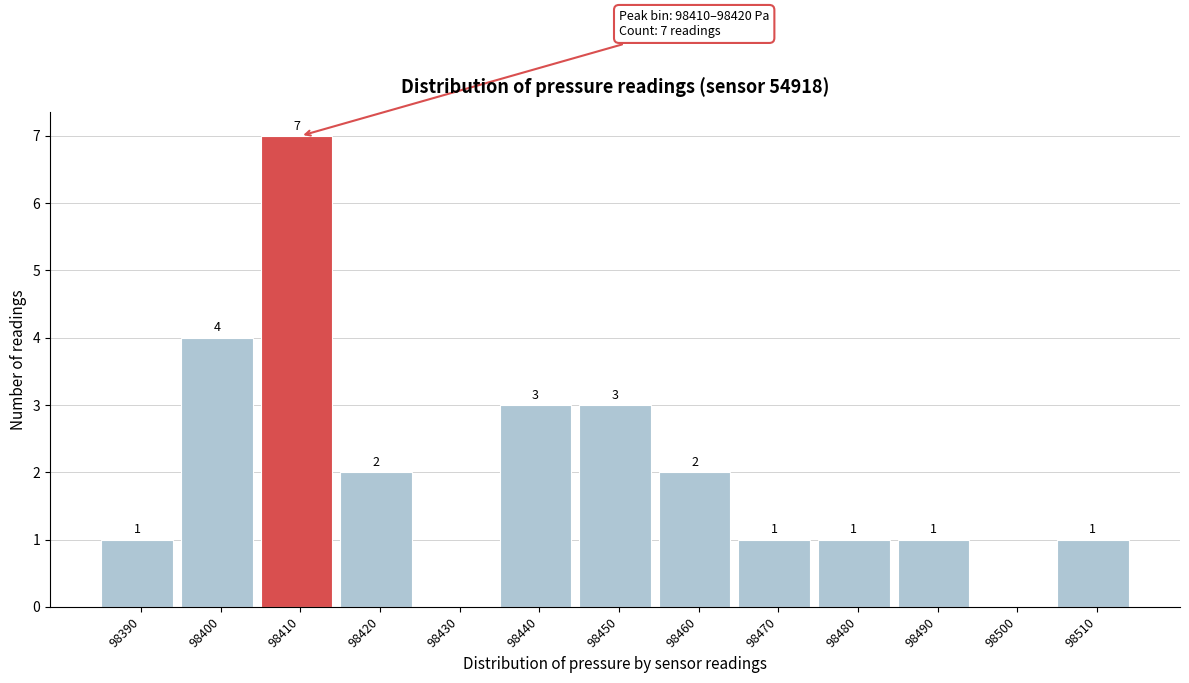

Reading left to right, transcribe all the data shown in this chart.

98390=1	98400=4	98410=7	98420=2	98430=0	98440=3	98450=3	98460=2	98470=1	98480=1	98490=1	98500=0	98510=1